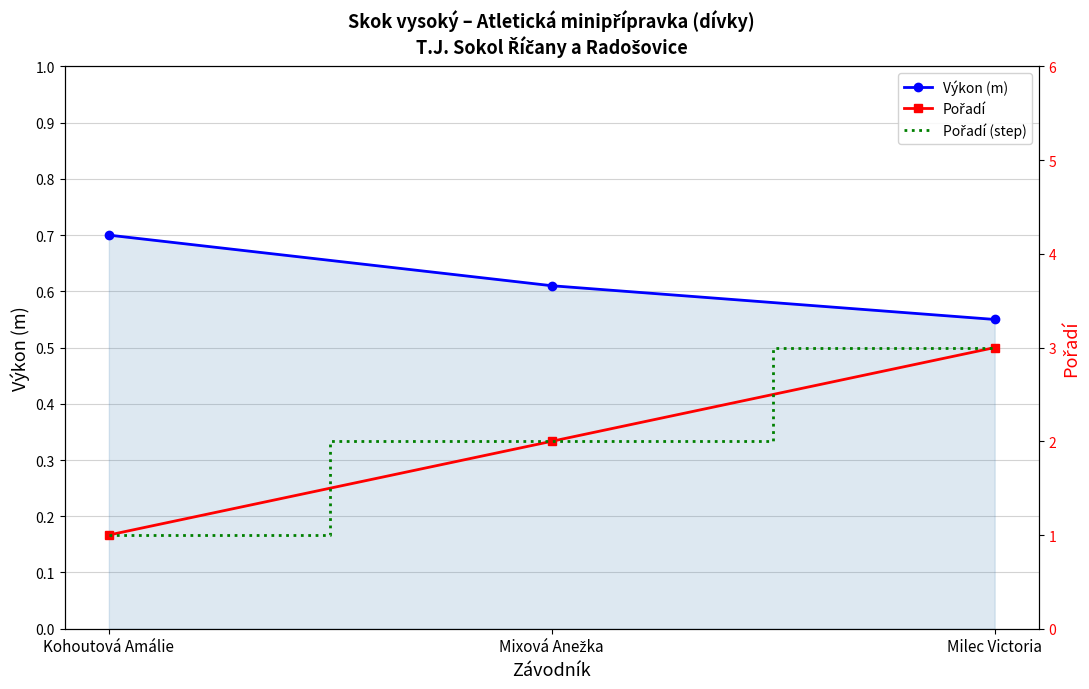

At which category is the sum across all series the highest?

Milec Victoria